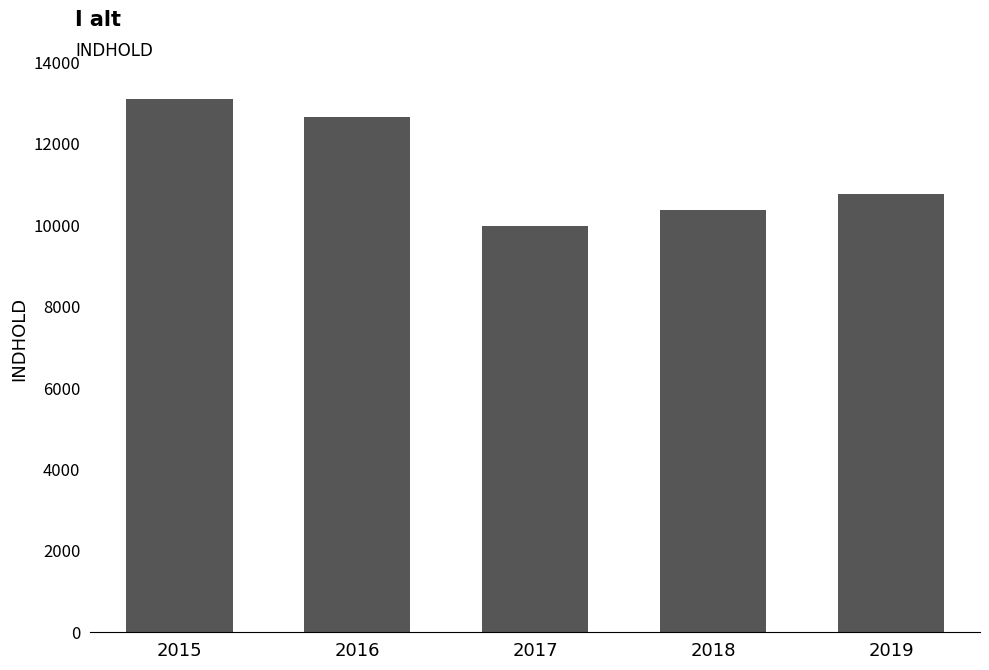

Rank the categories by value from highest to lowest.

2015, 2016, 2019, 2018, 2017